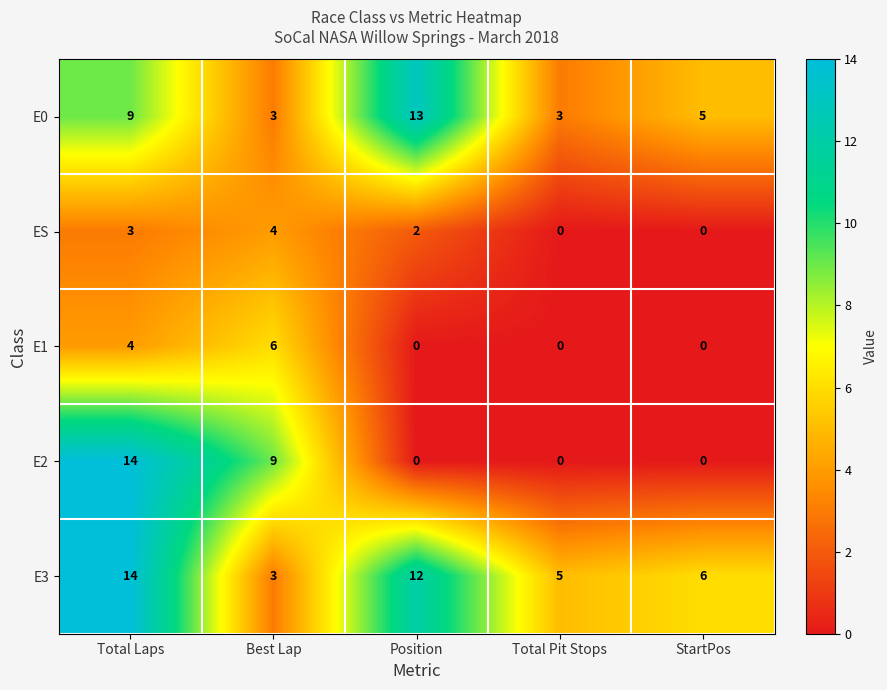

Read the E1 value at Total Laps.

4